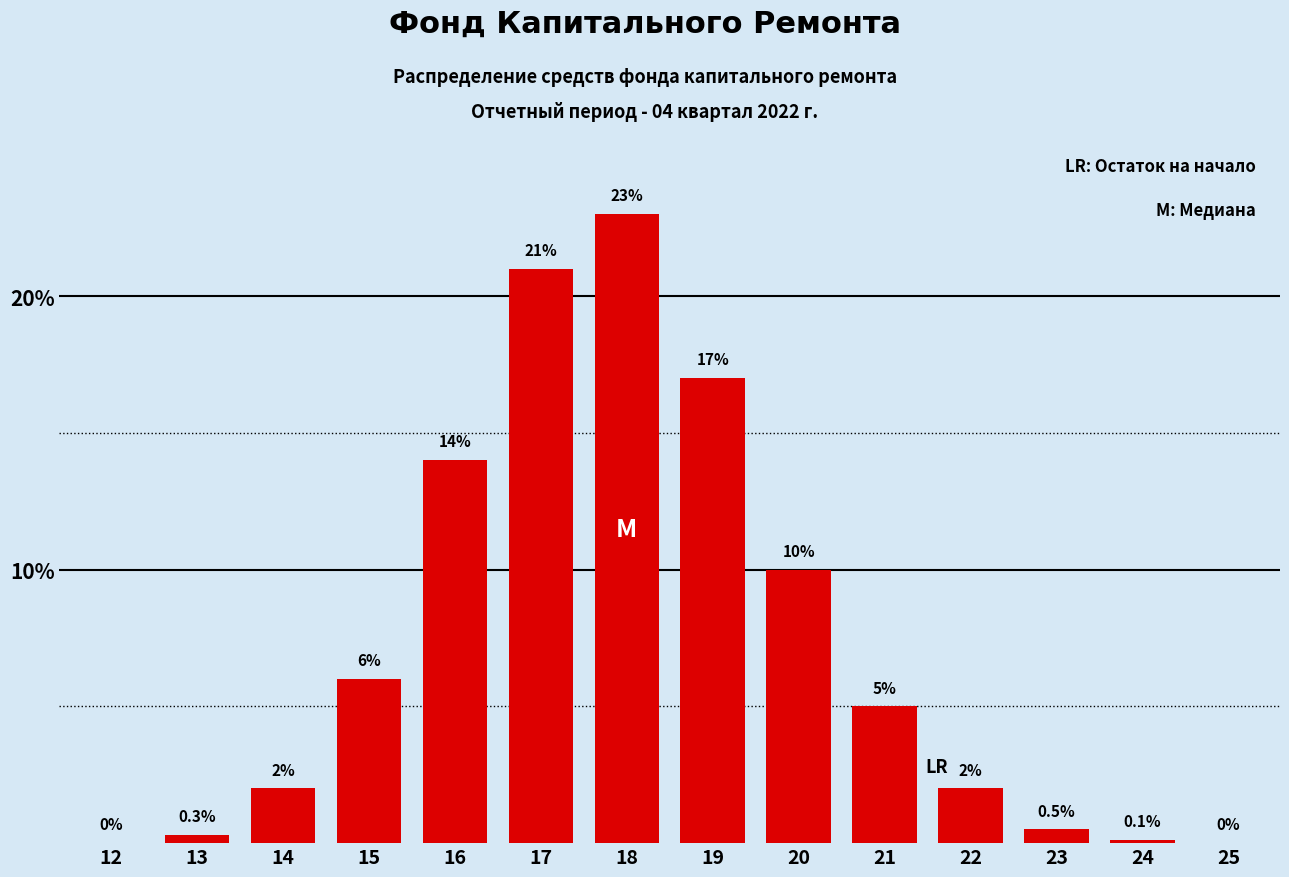

Reading right to left, list all the values displayed in this chart.

25=0.0	24=0.1	23=0.5	22=2.0	21=5.0	20=10.0	19=17.0	18=23.0	17=21.0	16=14.0	15=6.0	14=2.0	13=0.3	12=0.0